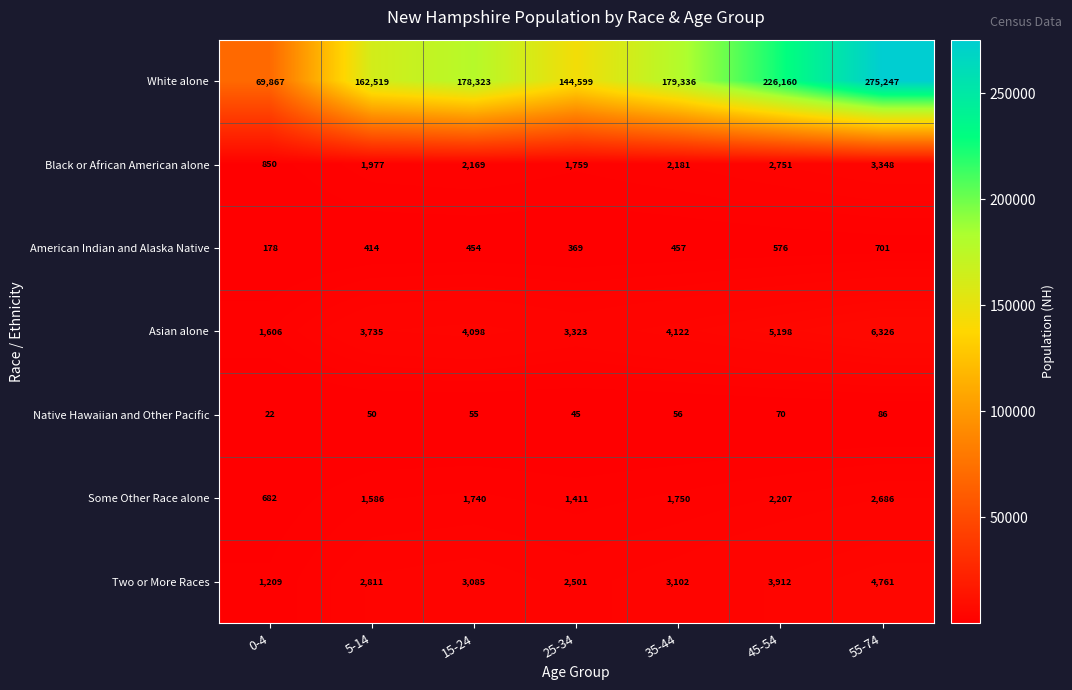

Which label corresponds to the largest value in the chart?

55-74